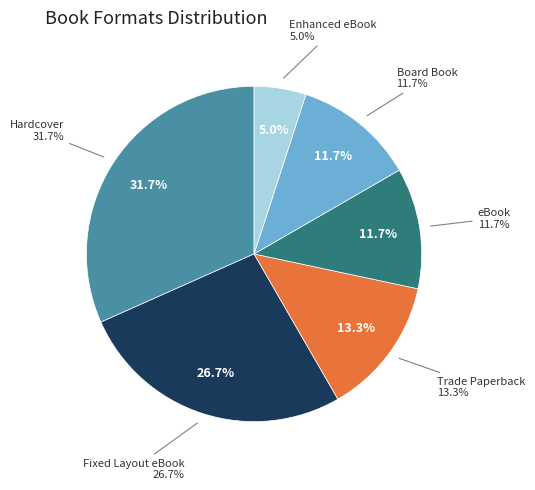

Does Fixed Layout eBook account for over 50% of the chart?

No